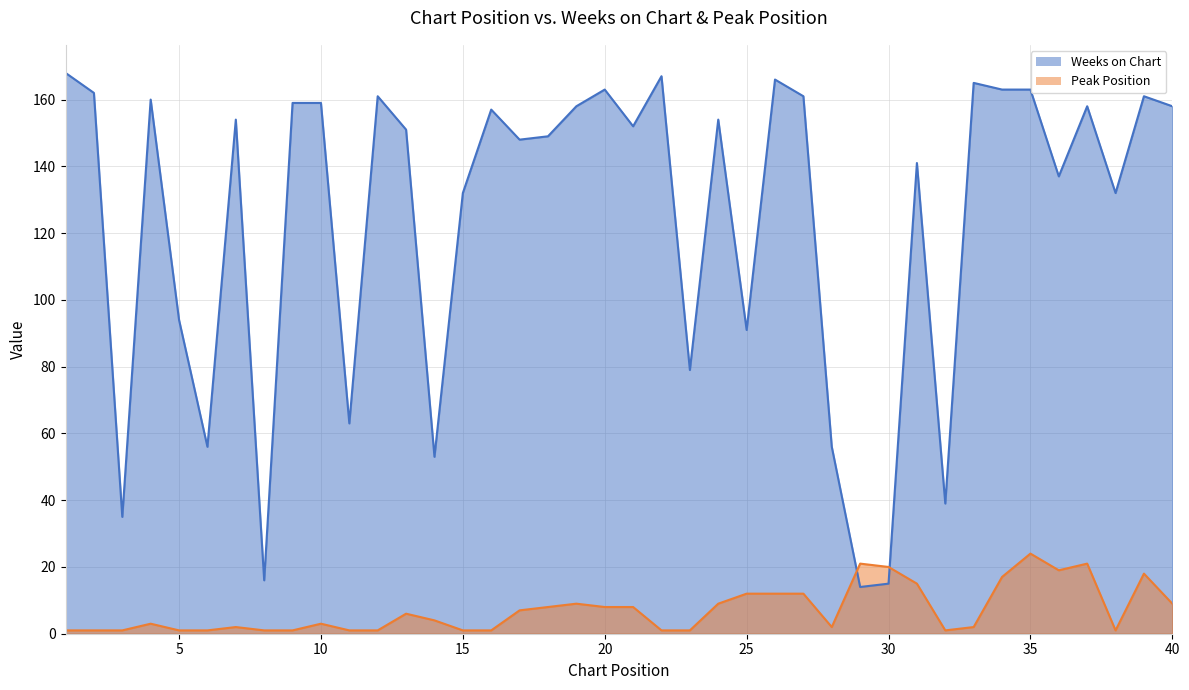

At which category does Weeks on Chart reach its first local peak?

4